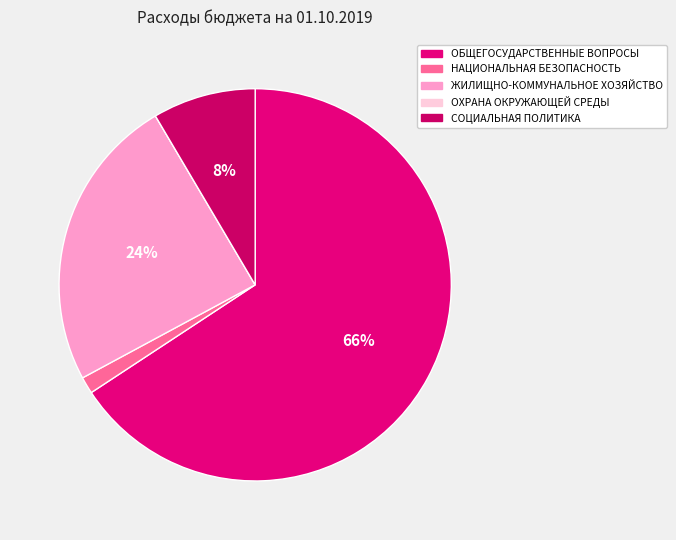

To the nearest percent, what is the difference between the largest and smallest slice percentages?

66%